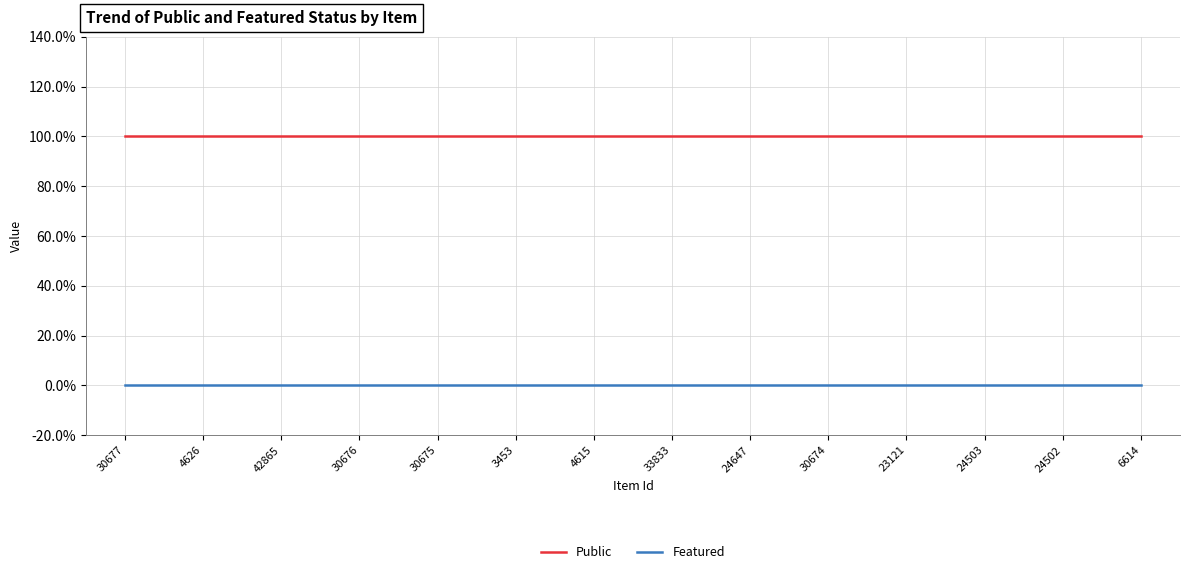

At which category does the chart reach its peak across all series?

30677